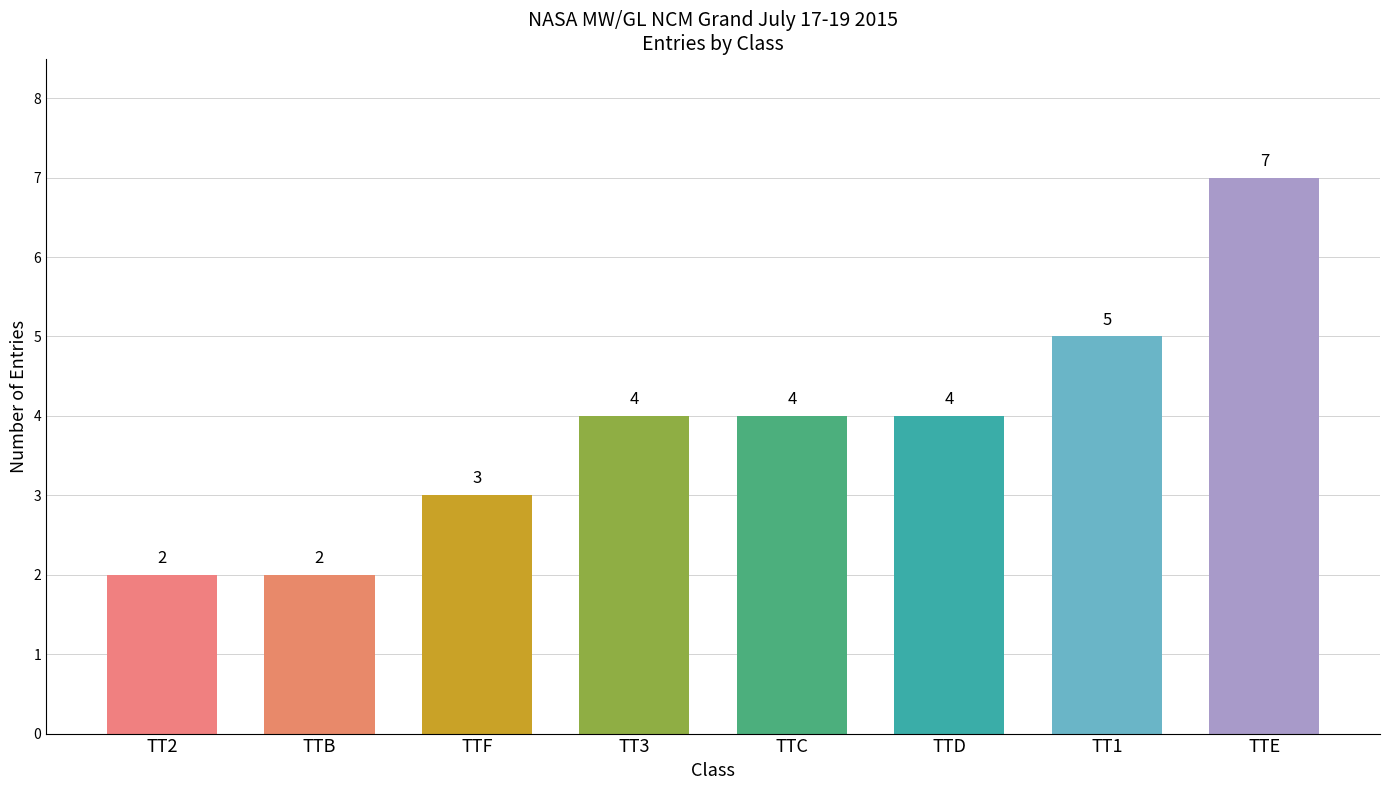

How many values are below 4?

3